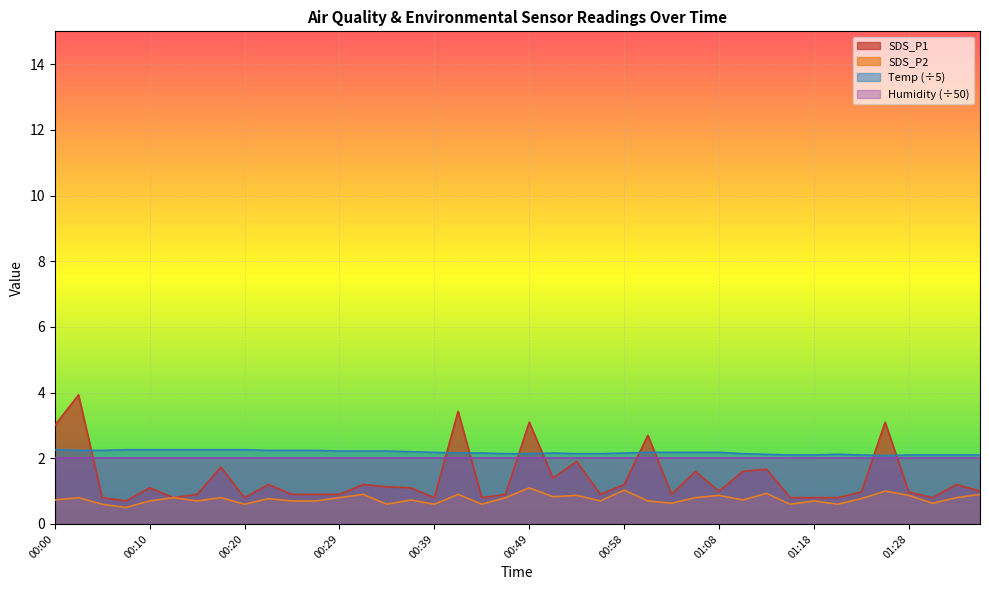

True or false: Temp (÷5) and SDS_P1 cross at least once.

True